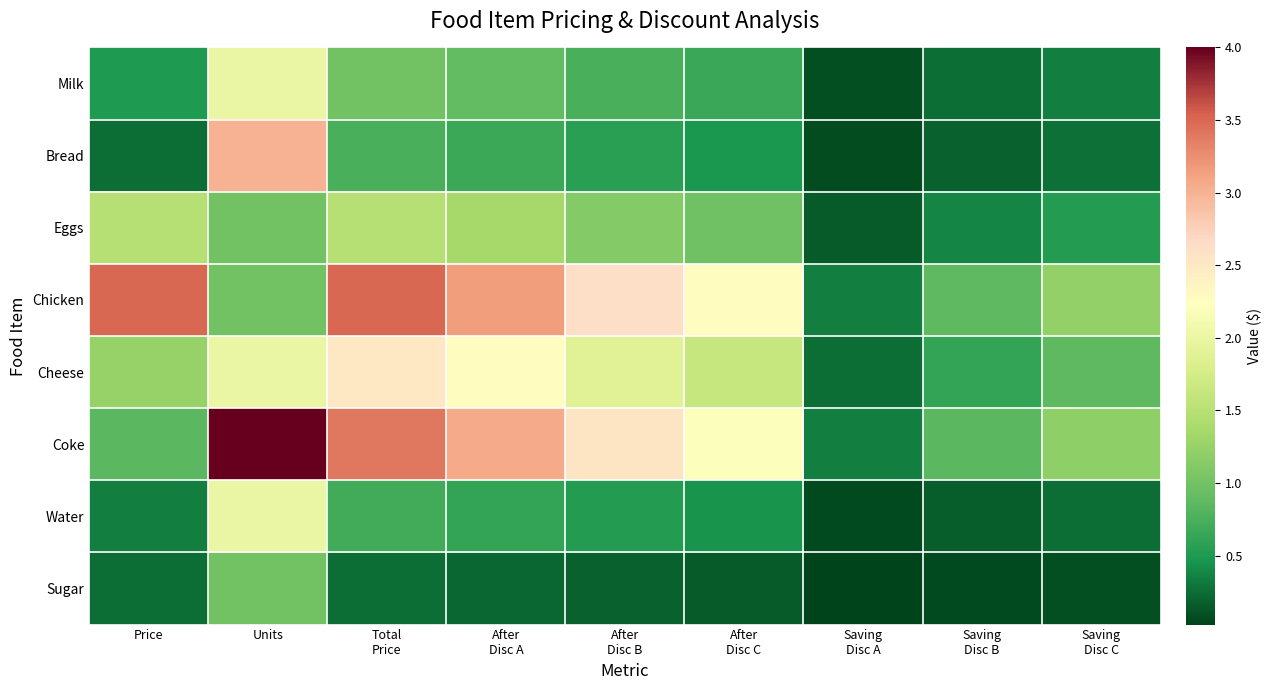

Reading left to right, transcribe all the data shown in this chart.

Milk: Price=0.5	Units=2.0	Total
Price=1.0	After
Disc A=0.9	After
Disc B=0.8	After
Disc C=0.7	Saving
Disc A=0.1	Saving
Disc B=0.2	Saving
Disc C=0.3
Bread: Price=0.2	Units=3.0	Total
Price=0.8	After
Disc A=0.7	After
Disc B=0.6	After
Disc C=0.5	Saving
Disc A=0.1	Saving
Disc B=0.2	Saving
Disc C=0.3
Eggs: Price=1.5	Units=1.0	Total
Price=1.5	After
Disc A=1.4	After
Disc B=1.1	After
Disc C=1.0	Saving
Disc A=0.2	Saving
Disc B=0.4	Saving
Disc C=0.5
Chicken: Price=3.5	Units=1.0	Total
Price=3.5	After
Disc A=3.1	After
Disc B=2.6	After
Disc C=2.3	Saving
Disc A=0.4	Saving
Disc B=0.9	Saving
Disc C=1.2
Cheese: Price=1.2	Units=2.0	Total
Price=2.5	After
Disc A=2.2	After
Disc B=1.9	After
Disc C=1.6	Saving
Disc A=0.2	Saving
Disc B=0.6	Saving
Disc C=0.9
Coke: Price=0.8	Units=4.0	Total
Price=3.4	After
Disc A=3.1	After
Disc B=2.5	After
Disc C=2.2	Saving
Disc A=0.3	Saving
Disc B=0.8	Saving
Disc C=1.2
Water: Price=0.3	Units=2.0	Total
Price=0.7	After
Disc A=0.6	After
Disc B=0.5	After
Disc C=0.5	Saving
Disc A=0.1	Saving
Disc B=0.2	Saving
Disc C=0.2
Sugar: Price=0.2	Units=1.0	Total
Price=0.2	After
Disc A=0.2	After
Disc B=0.2	After
Disc C=0.2	Saving
Disc A=0.0	Saving
Disc B=0.1	Saving
Disc C=0.1